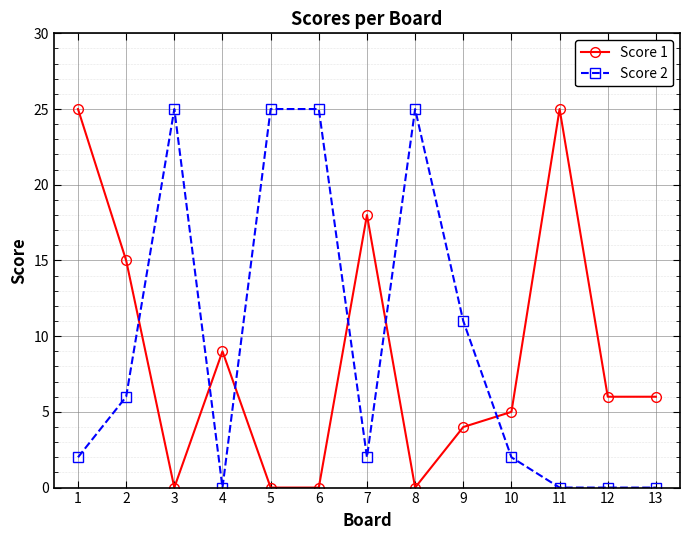

Which series ends up on top after the final intersection of Score 2 and Score 1?

Score 1